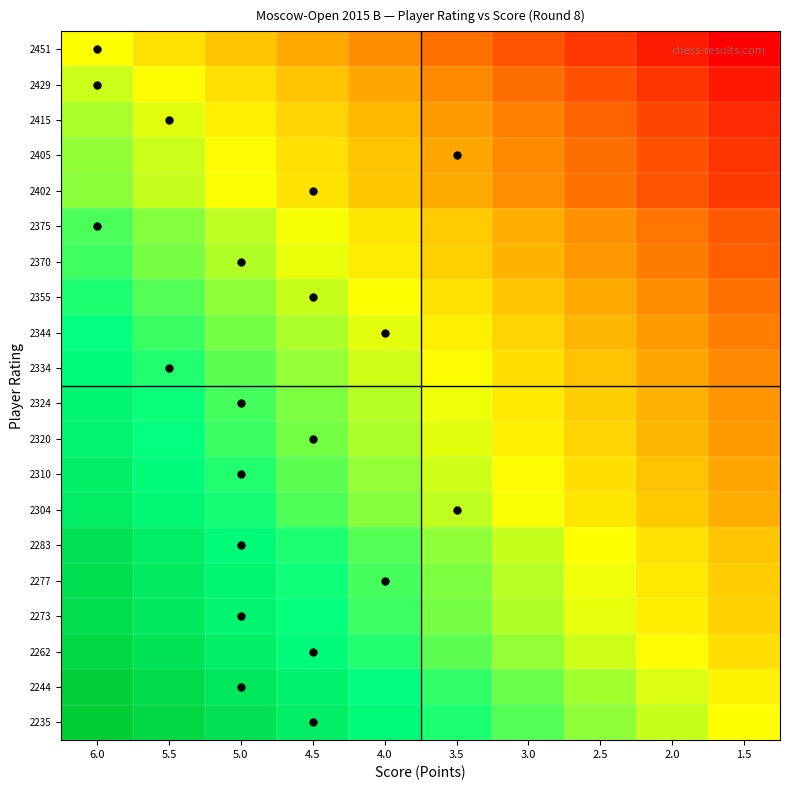

What is the difference between the highest and lowest values at 5.0?

1.0